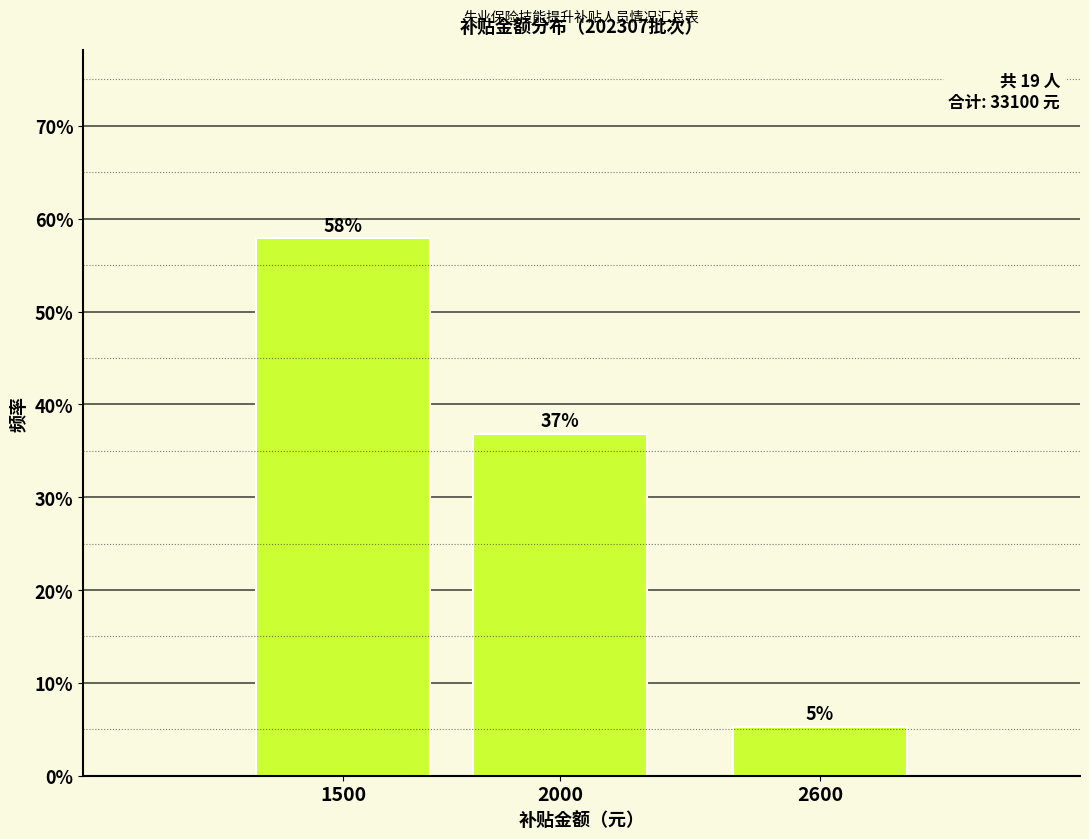

Which category has the lowest value across all series?

2600